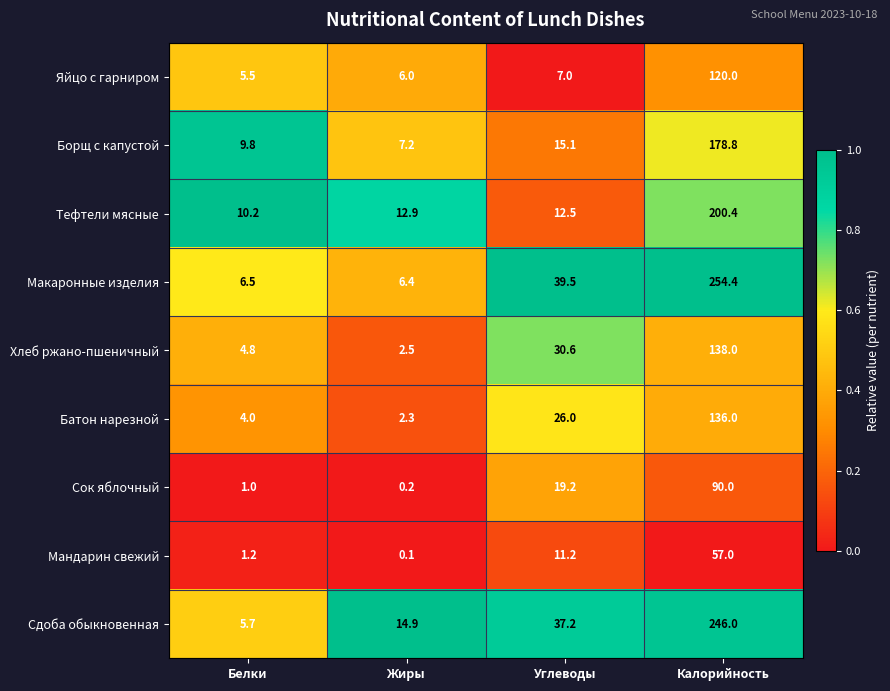

Read the Борщ с капустой value at Жиры.

7.2